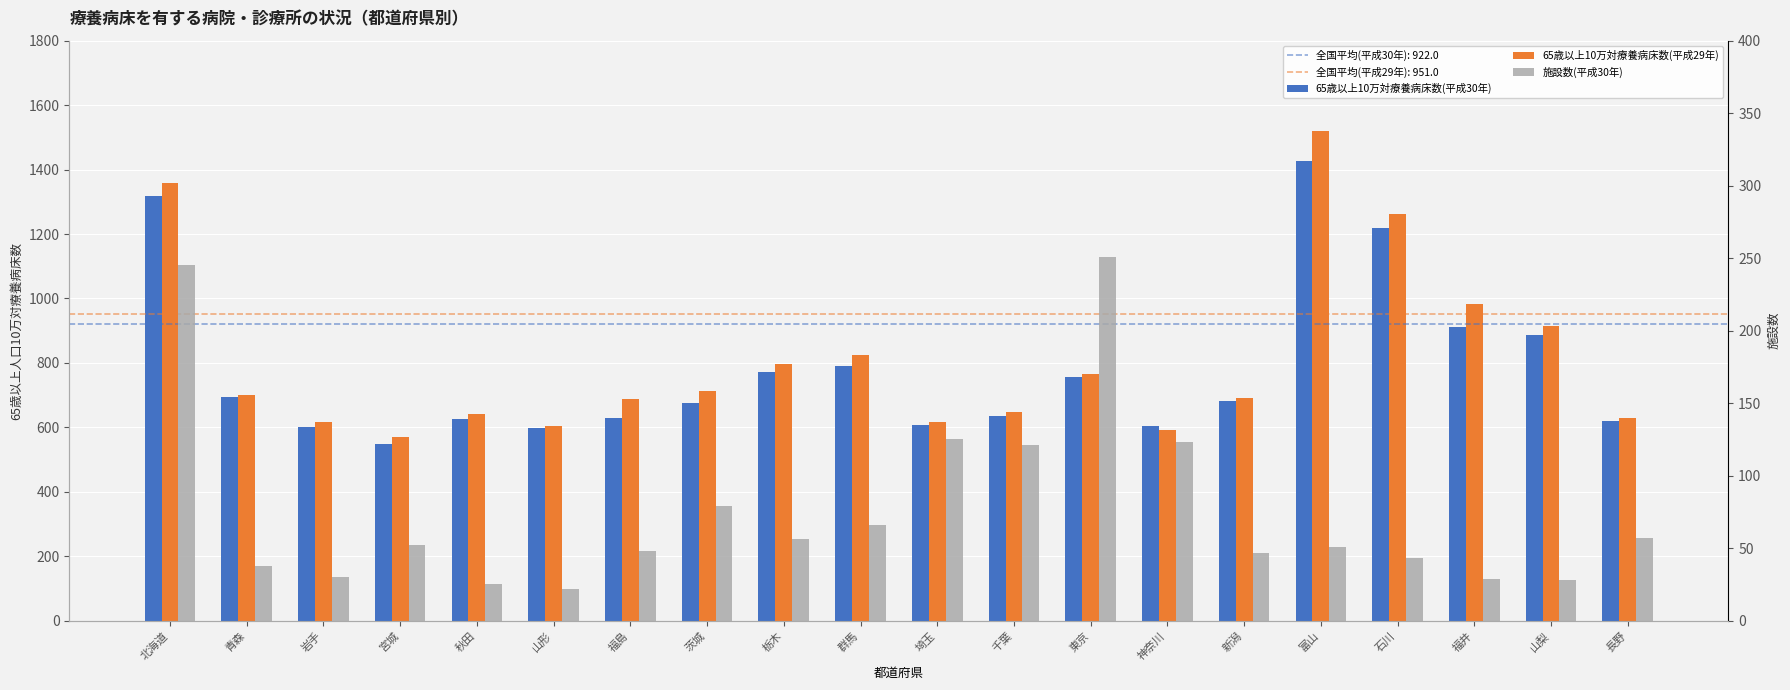

Does the chart contain any negative values?

No